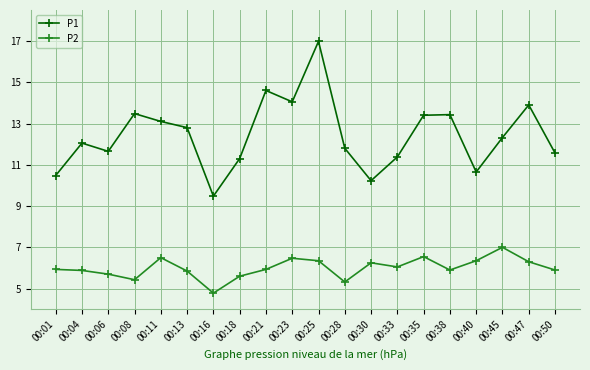

Which series has the widest spread of values?

P1